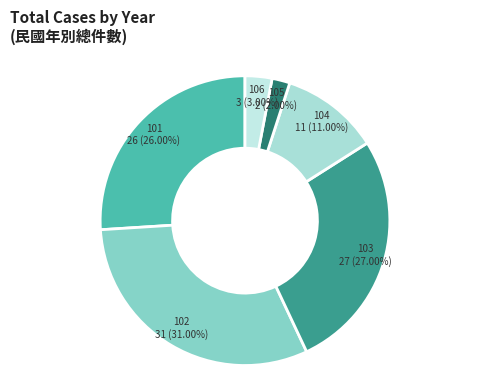

Approximately how many times larger is the value at 101 compared to 104?

2.4